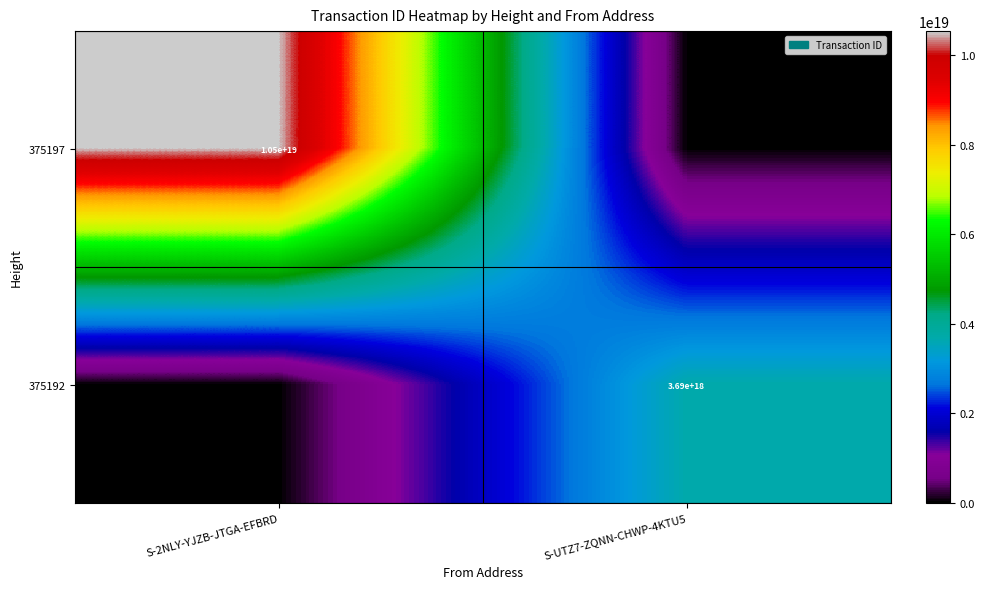

Is it true that 375192 equals 3690000000000000000 at S-UTZ7-ZQNN-CHWP-4KTU5?

True